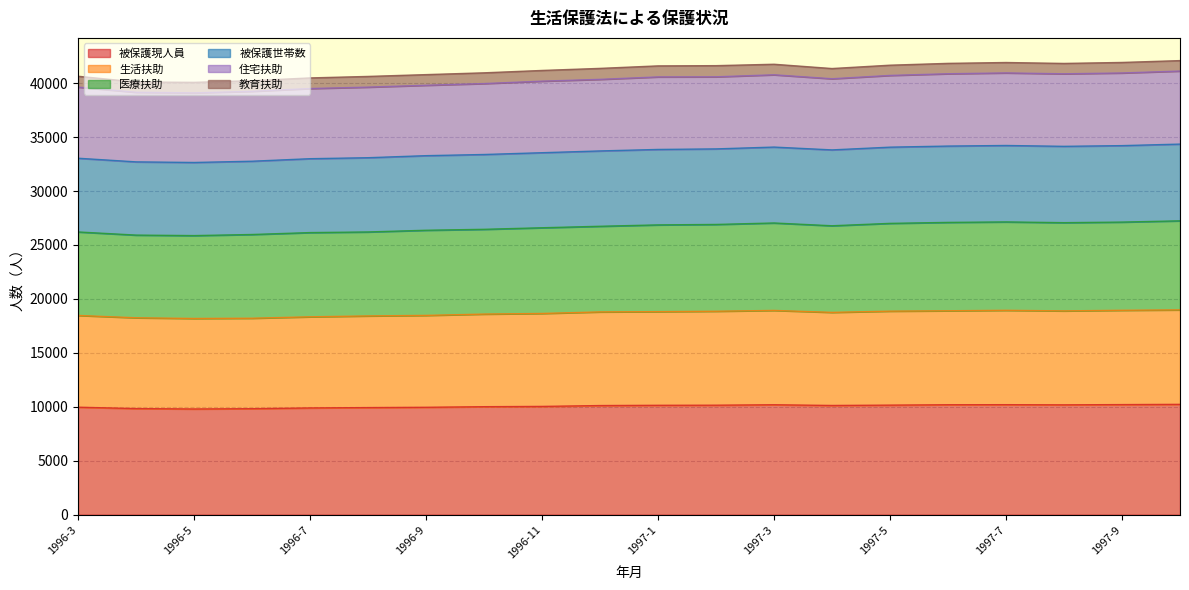

Does the chart display data point markers on the line(s)?

No